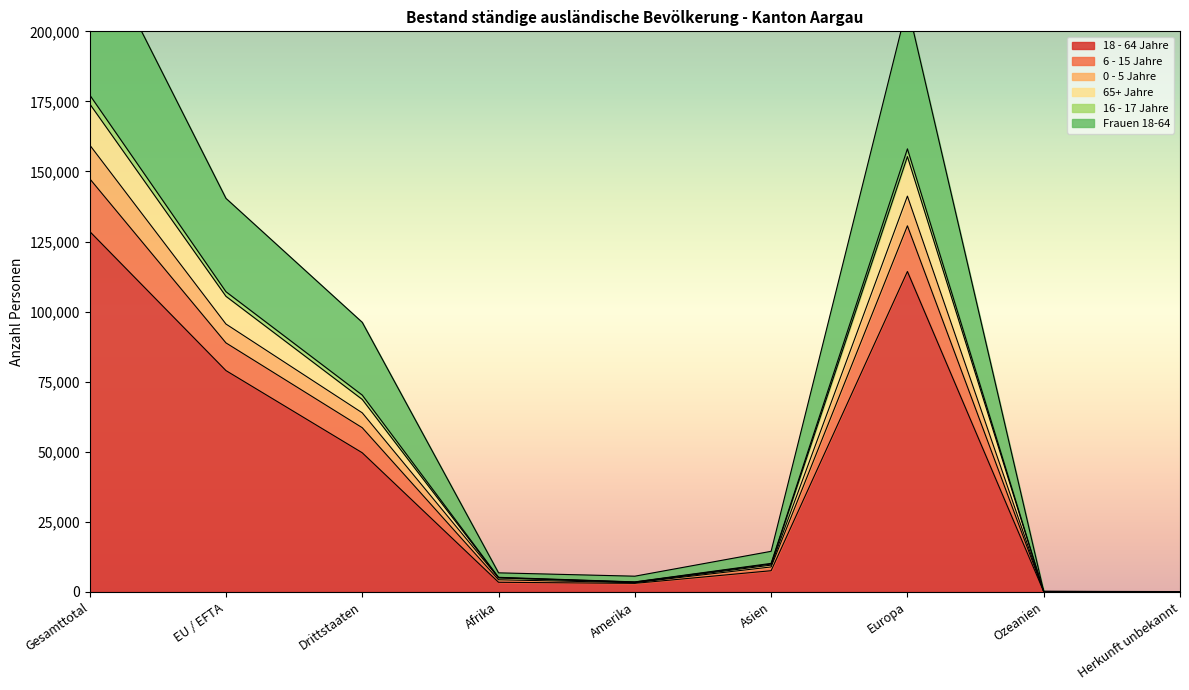

True or false: 0 - 5 Jahre and Frauen 18-64 cross at least once.

False